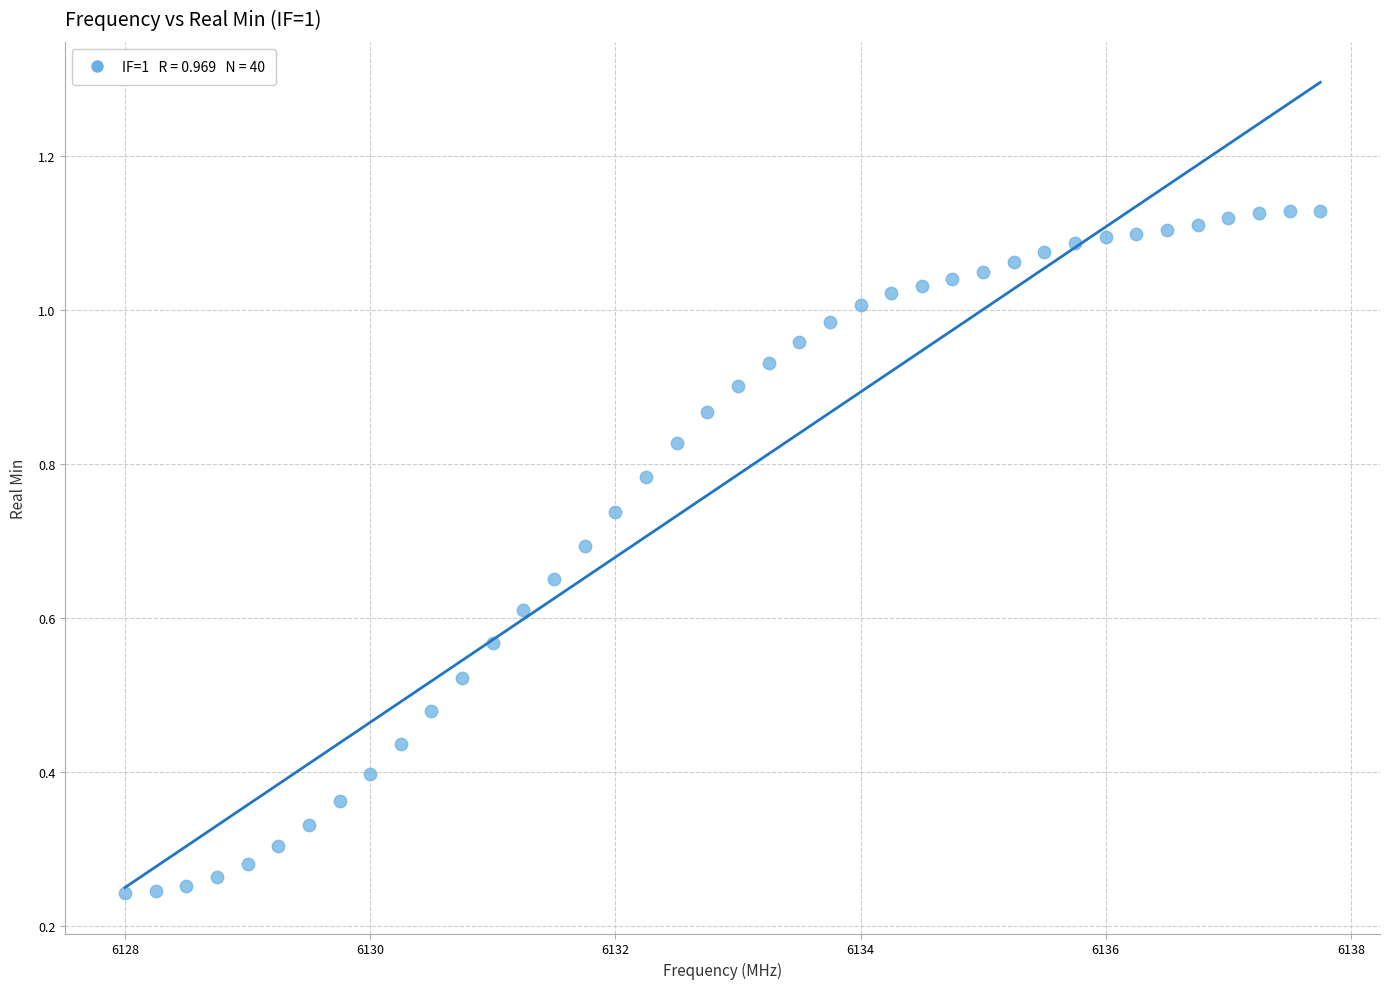

What is the range of X values (max minus min)?

9.8